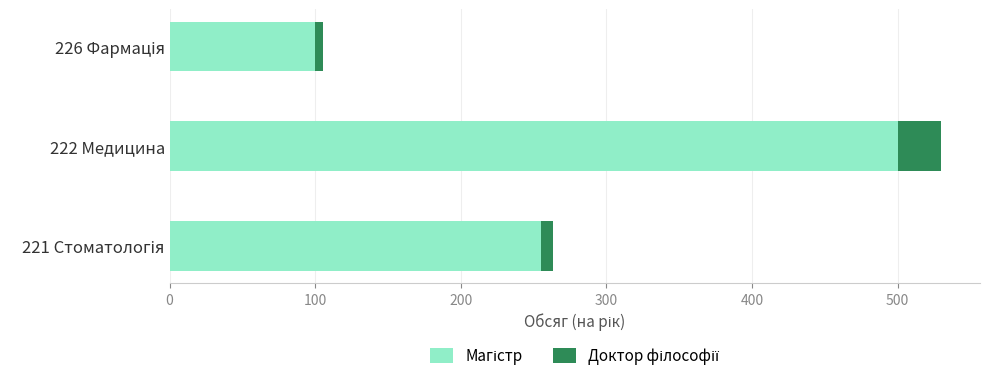

What is the total value across all series at 222 Медицина?

530